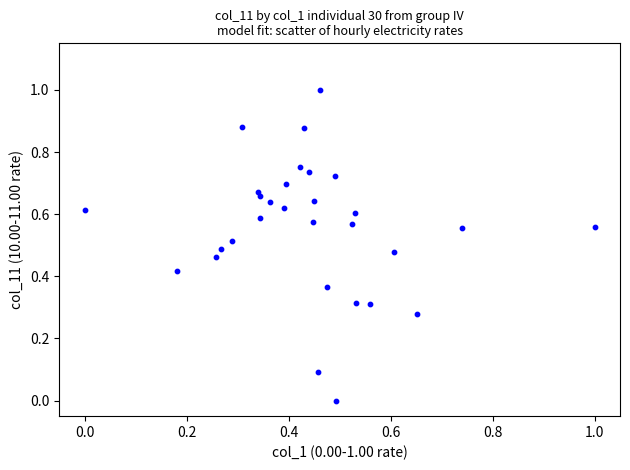

What is the range of Y values (max minus min)?

1.0